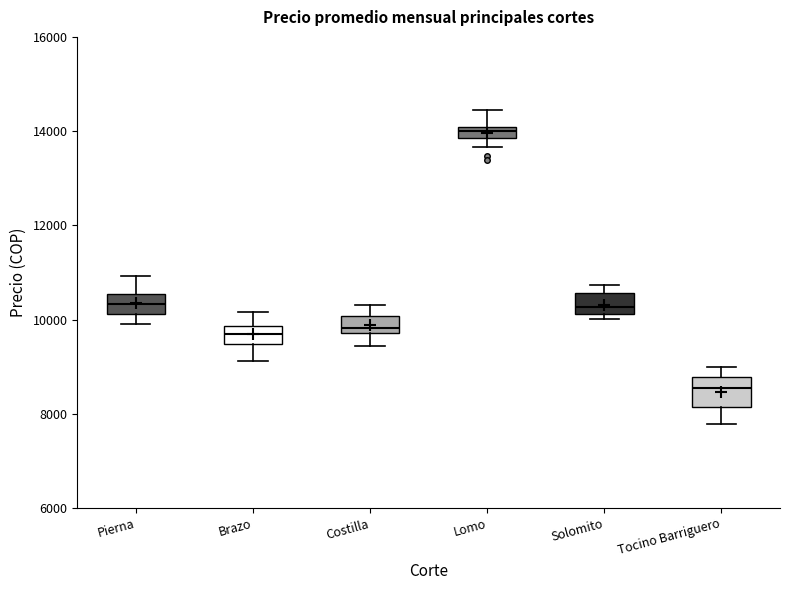

Where is the upper edge of the box for Tocino Barriguero on the y-axis? The values are not printed on the chart, so give them approximately, as read against the axis.

8800